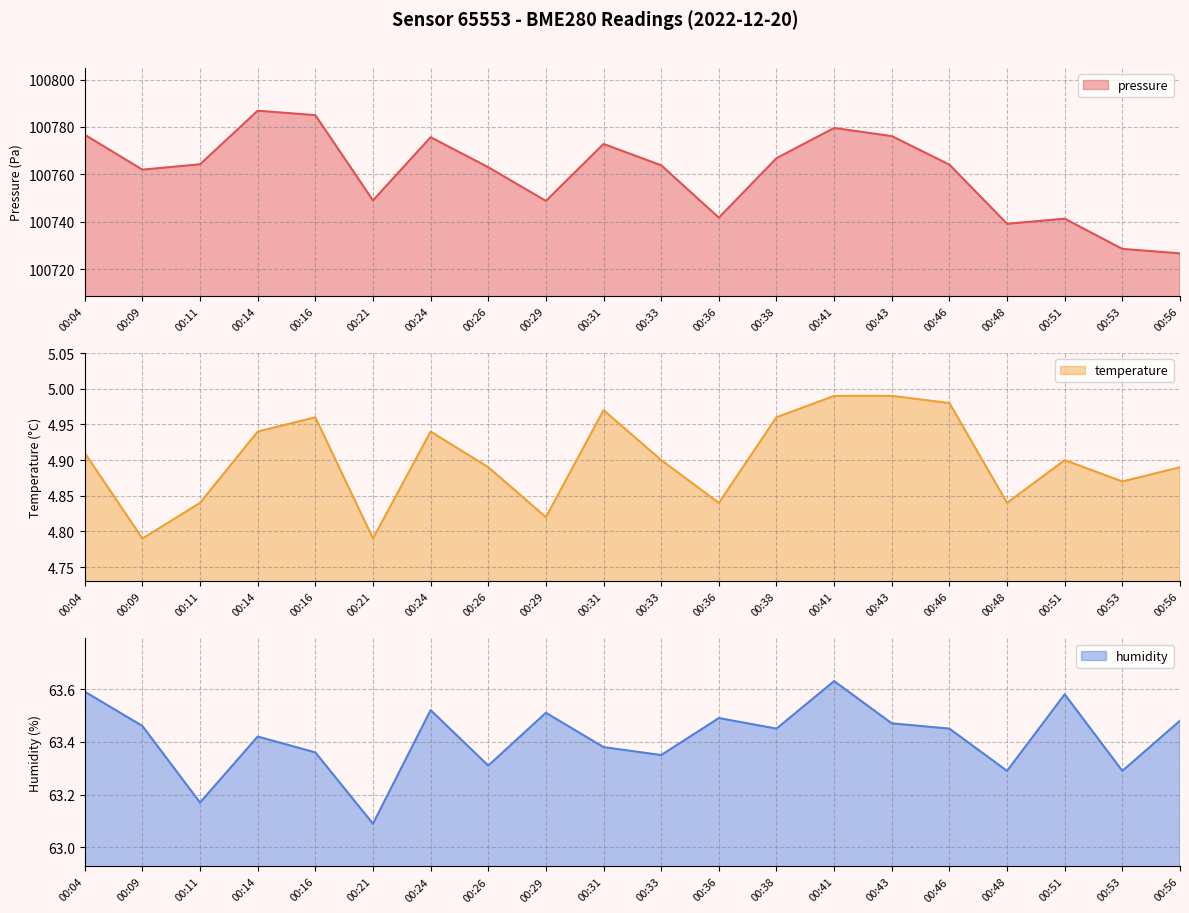

Is it true that temperature equals 5.0 at 00:38?

True